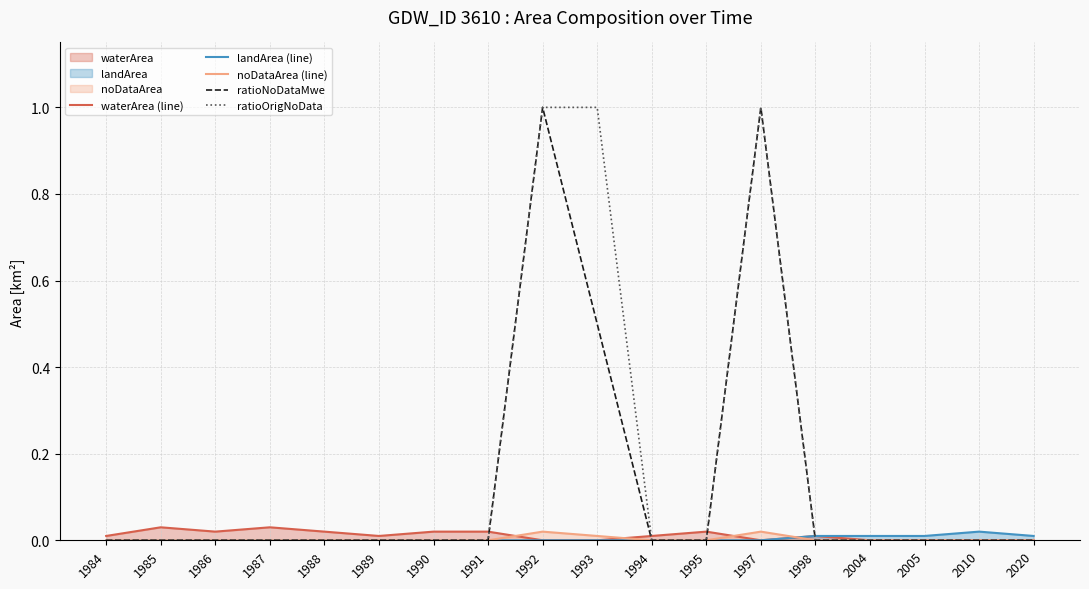

Reading left to right, what are all the values shown in this chart?

waterArea (line): 1984=0.0	1985=0.0	1986=0.0	1987=0.0	1988=0.0	1989=0.0	1990=0.0	1991=0.0	1992=0.0	1993=0.0	1994=0.0	1995=0.0	1997=0.0	1998=0.0	2004=0.0	2005=0.0	2010=0.0	2020=0.0
landArea (line): 1984=0.0	1985=0.0	1986=0.0	1987=0.0	1988=0.0	1989=0.0	1990=0.0	1991=0.0	1992=0.0	1993=0.0	1994=0.0	1995=0.0	1997=0.0	1998=0.0	2004=0.0	2005=0.0	2010=0.0	2020=0.0
noDataArea (line): 1984=0.0	1985=0.0	1986=0.0	1987=0.0	1988=0.0	1989=0.0	1990=0.0	1991=0.0	1992=0.0	1993=0.0	1994=0.0	1995=0.0	1997=0.0	1998=0.0	2004=0.0	2005=0.0	2010=0.0	2020=0.0
ratioNoDataMwe: 1984=0.0	1985=0.0	1986=0.0	1987=0.0	1988=0.0	1989=0.0	1990=0.0	1991=0.0	1992=1.0	1993=0.5	1994=0.0	1995=0.0	1997=1.0	1998=0.0	2004=0.0	2005=0.0	2010=0.0	2020=0.0
ratioOrigNoData: 1984=0.0	1985=0.0	1986=0.0	1987=0.0	1988=0.0	1989=0.0	1990=0.0	1991=0.0	1992=1.0	1993=1.0	1994=0.0	1995=0.0	1997=1.0	1998=0.0	2004=0.0	2005=0.0	2010=0.0	2020=0.0